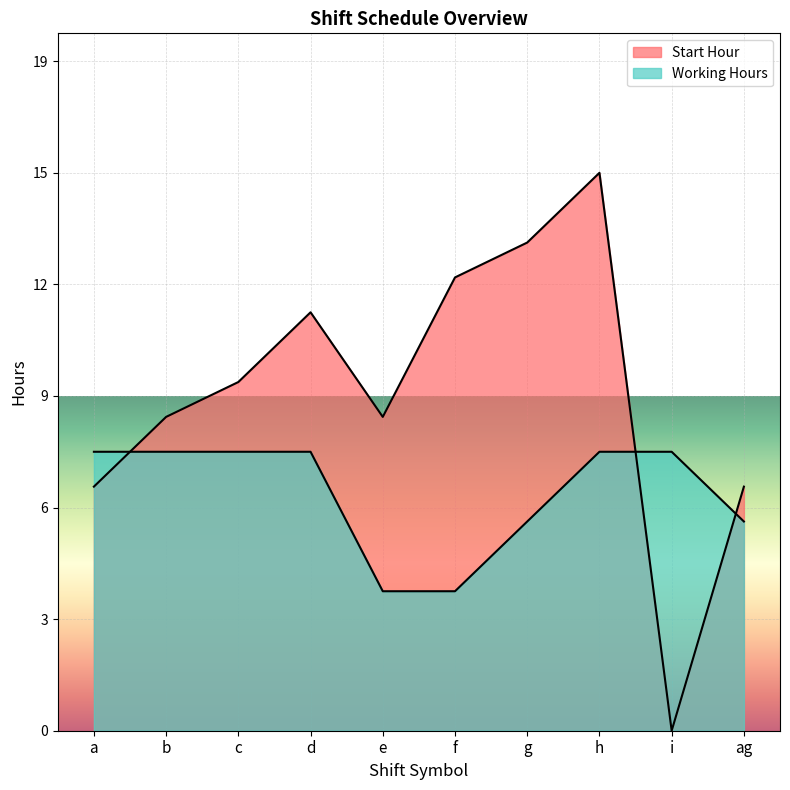

In Start Hour, how many points are higher than both neighbors (excluding endpoints)?

2